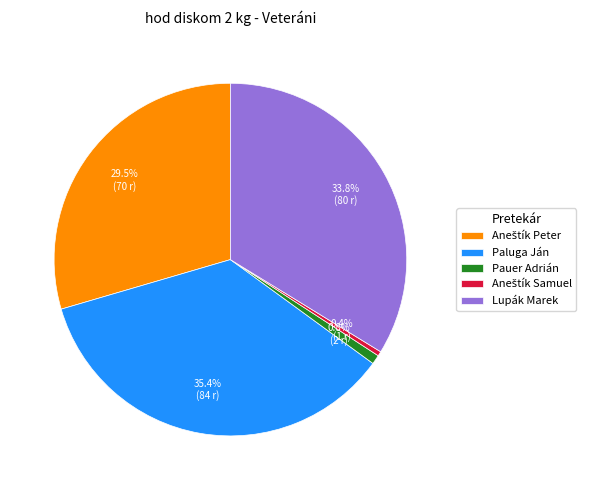

To the nearest percent, what is the average slice percentage?

20%